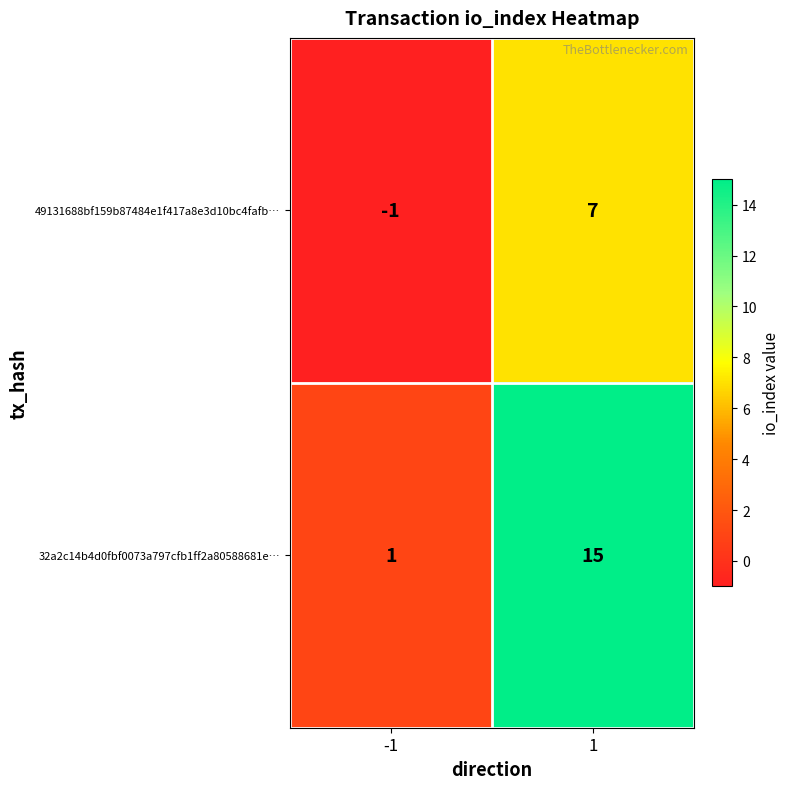

List the series in order of their overall mean, highest first.

32a2c14b4d0fbf0073a797cfb1ff2a80588681e…, 49131688bf159b87484e1f417a8e3d10bc4fafb…